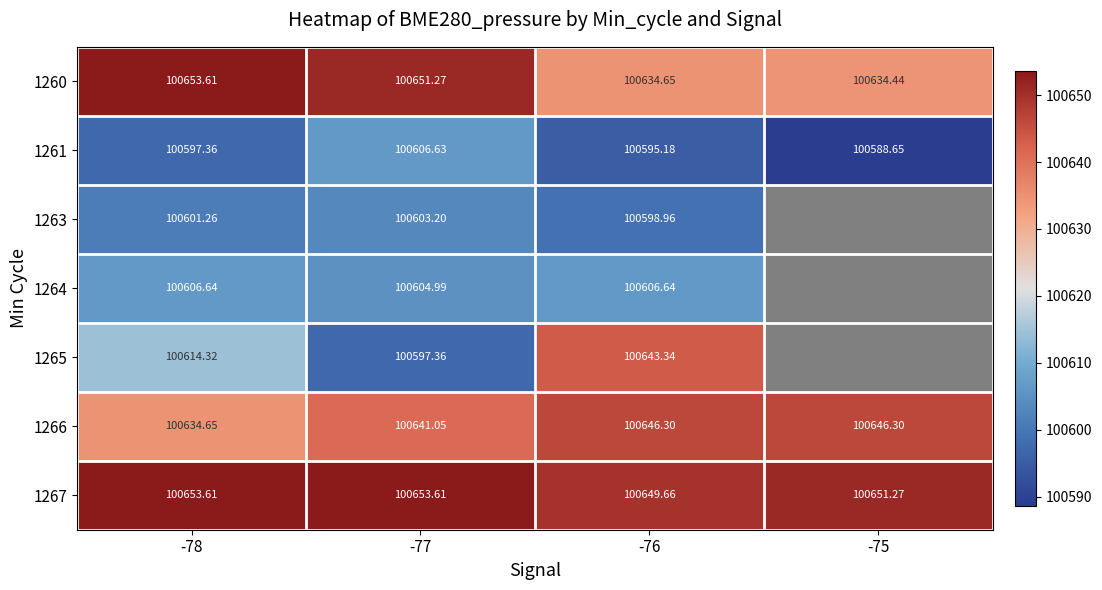

At which label is 1267 closest to 100651?

-75